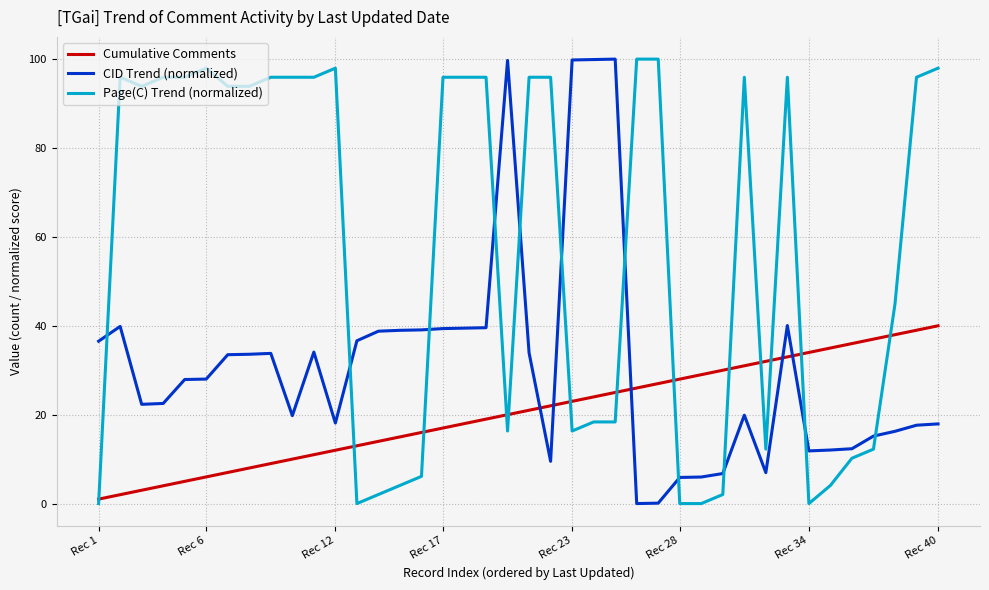

Which series has the largest total across all categories?

Page(C) Trend (normalized)